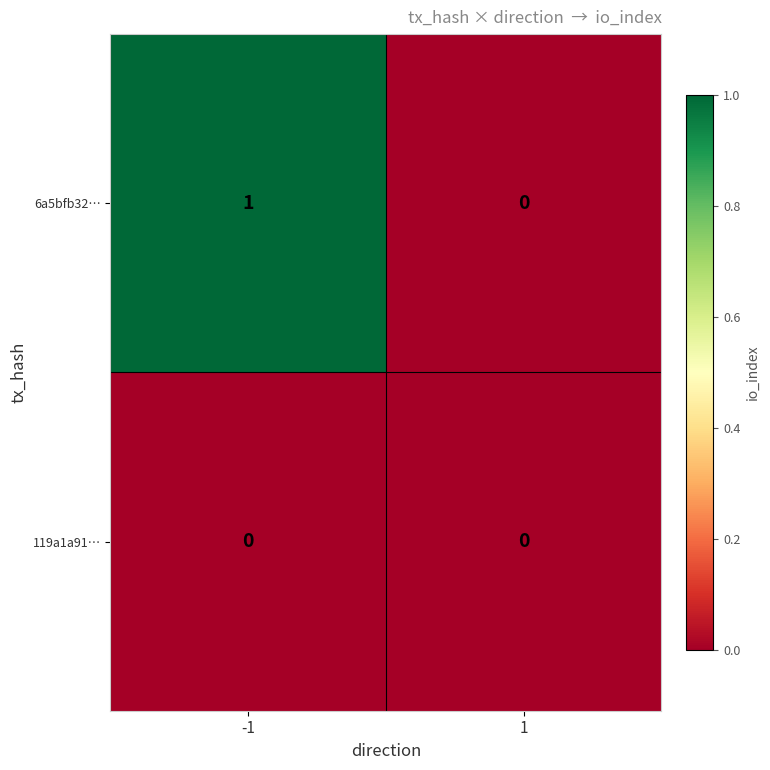

List the labels in order of 6a5bfb32… value, smallest first.

1, -1